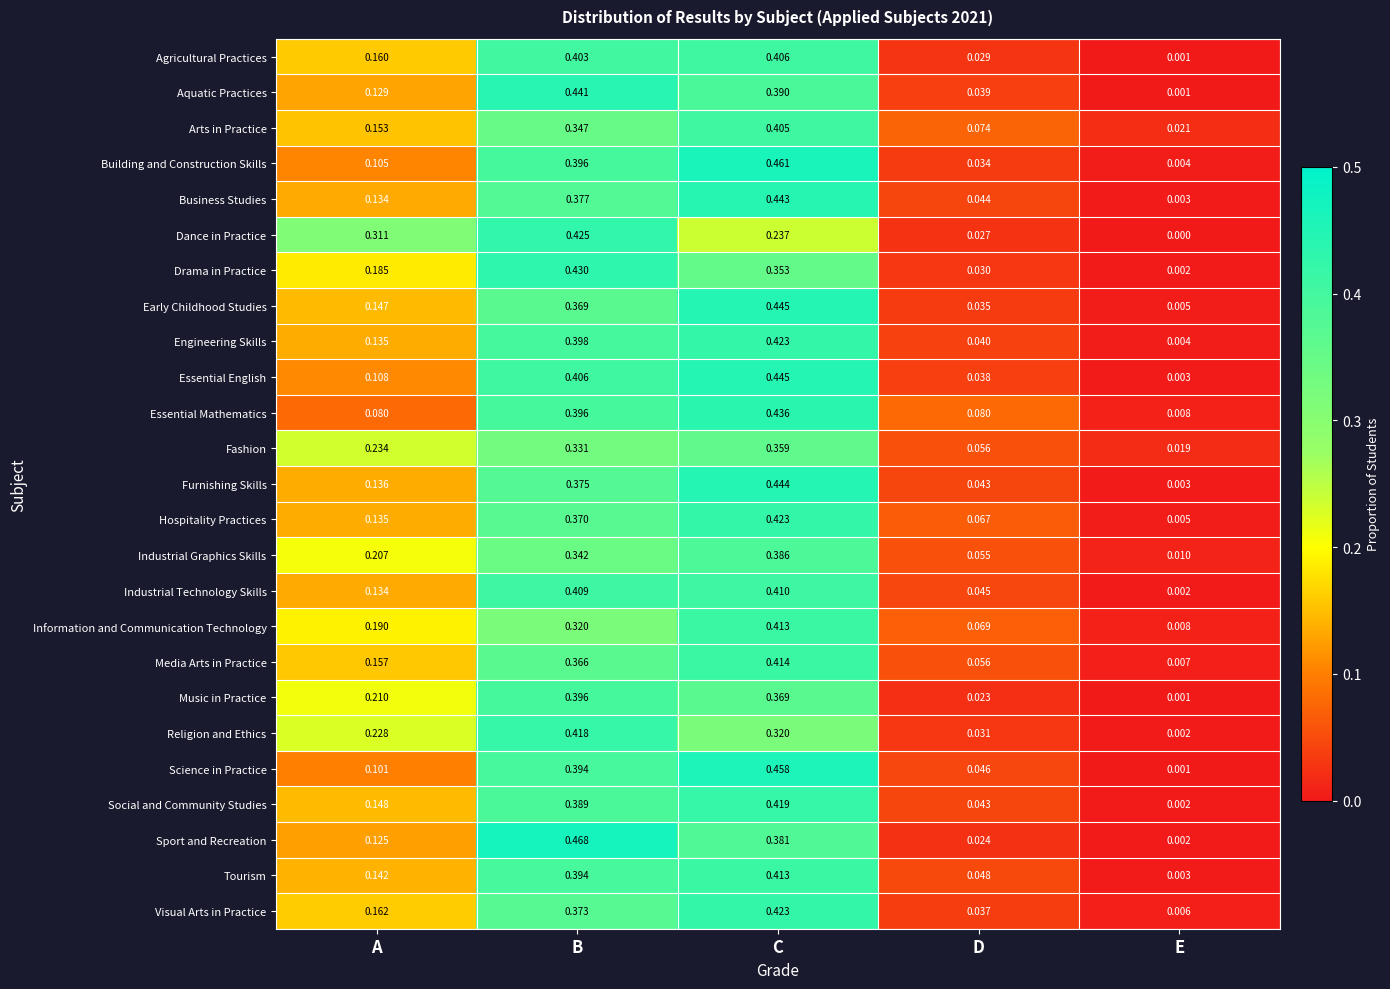

Rank the categories by Drama in Practice value from highest to lowest.

B, C, A, D, E